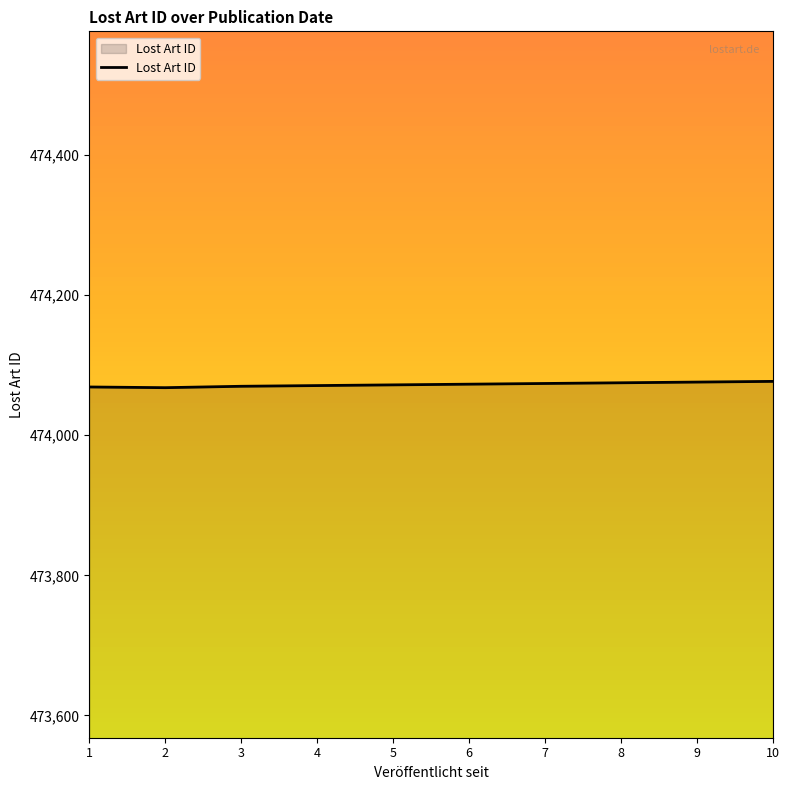

The value at 3 is 474070. True or false?

True